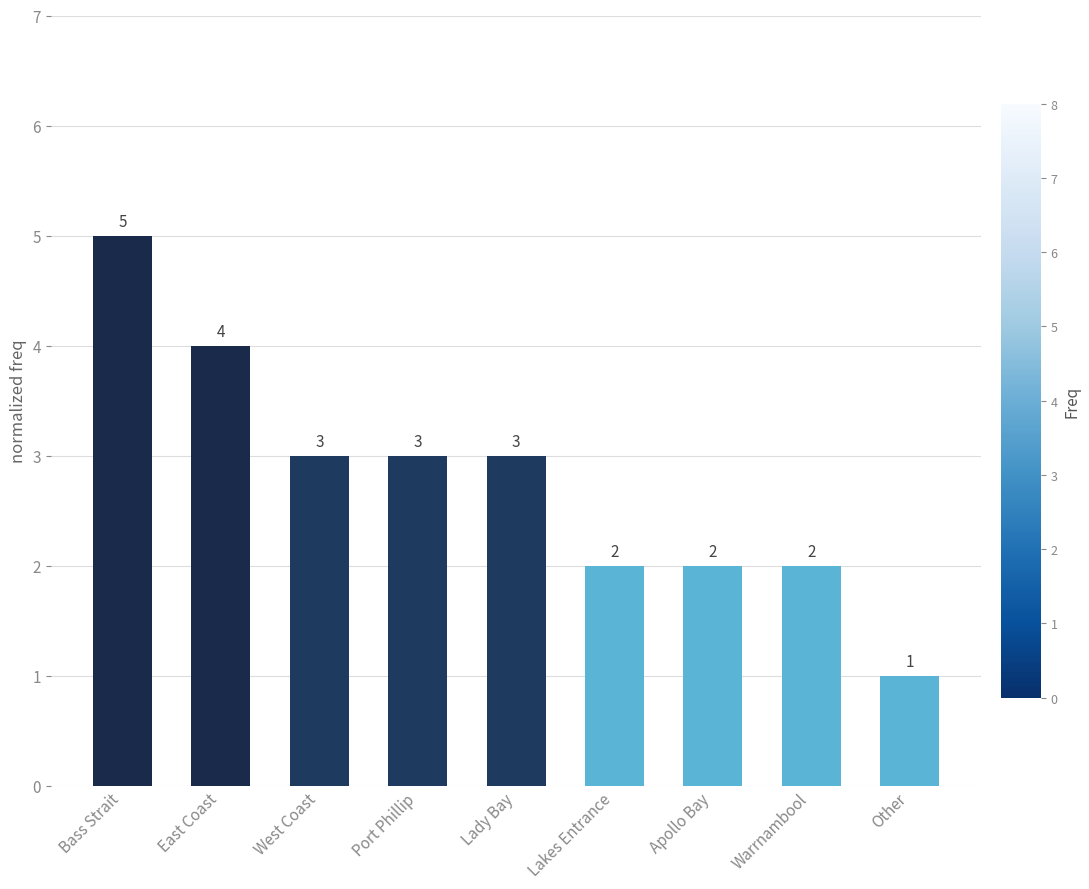

What is the value of the 8th bar from the left?

2